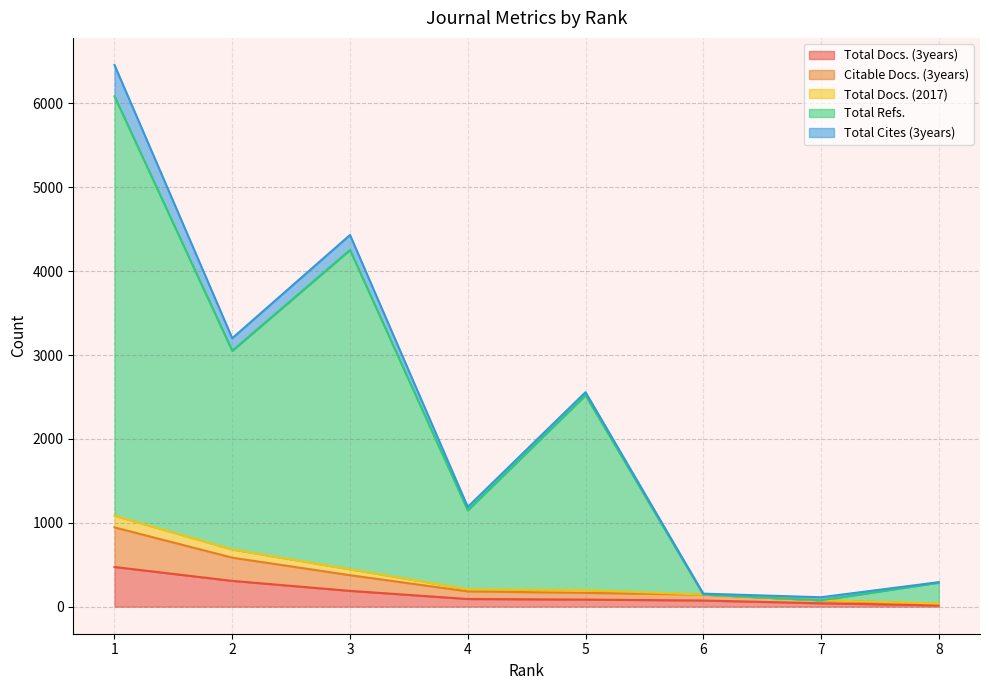

Where is Total Refs. nearest to the value 3080?

2